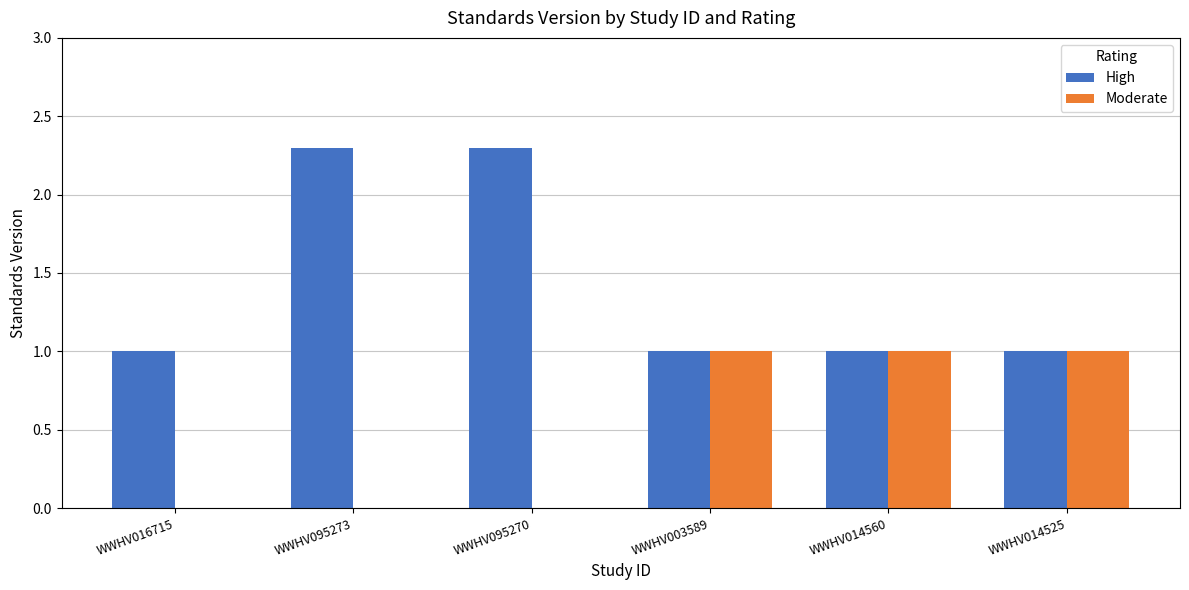

What is the sum of all High values?

8.6